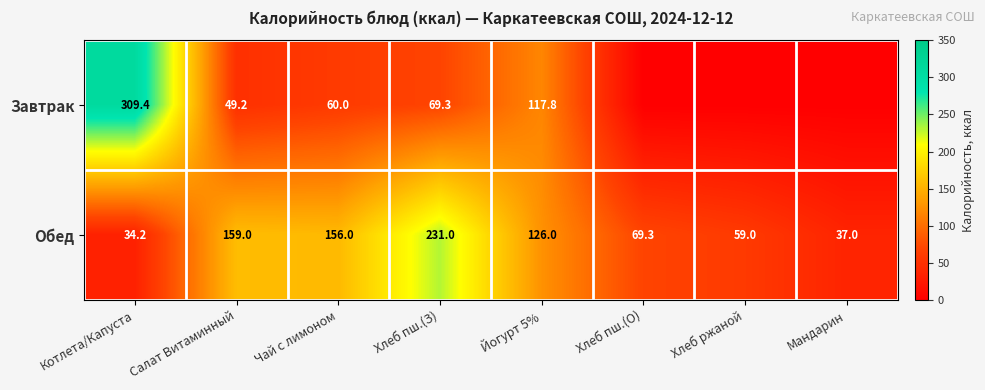

Which series changed the most between Чай с лимоном and Йогурт 5%?

Завтрак